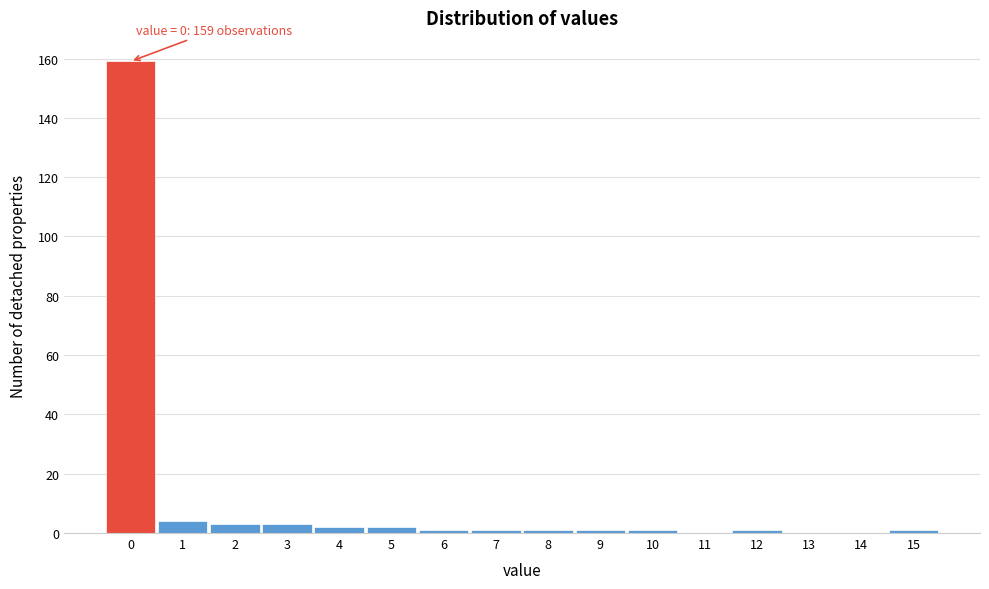

Reading right to left, transcribe all the data shown in this chart.

15=1	14=0	13=0	12=1	11=0	10=1	9=1	8=1	7=1	6=1	5=2	4=2	3=3	2=3	1=4	0=159